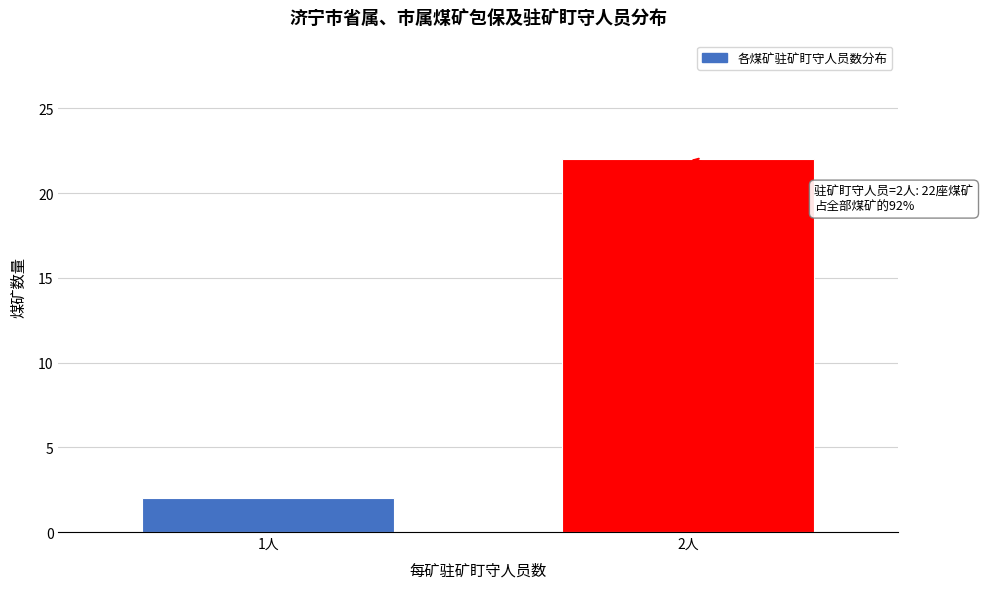

Reading left to right, transcribe all the data shown in this chart.

1人=2	2人=22